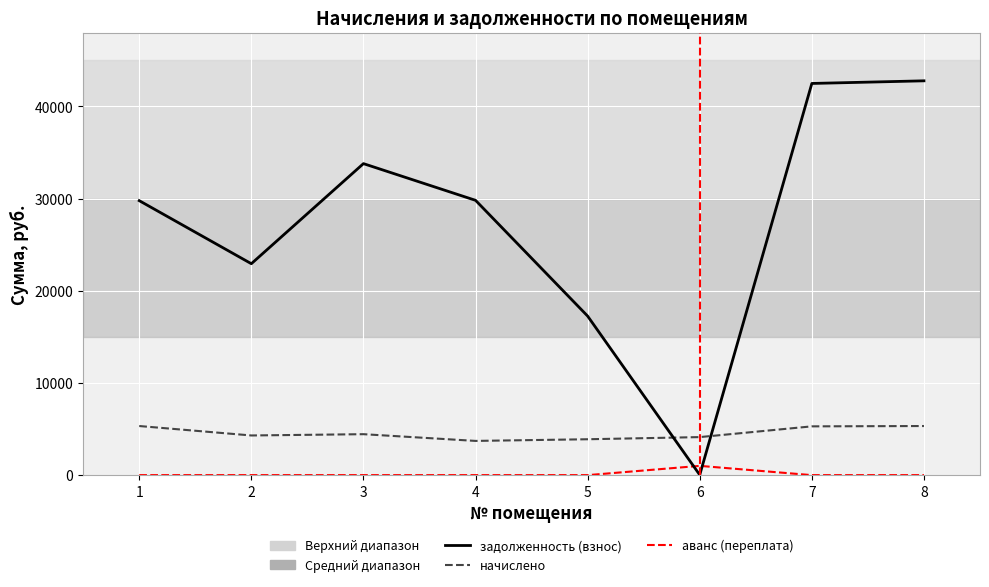

True or false: начислено and задолженность (взнос) intersect in this chart.

True